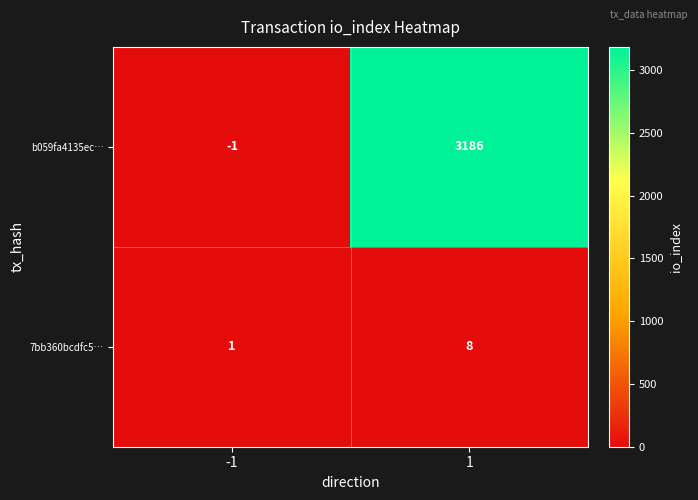

Reading left to right, list all the values displayed in this chart.

b059fa4135ec…: -1=-1	1=3186
7bb360bcdfc5…: -1=1	1=8